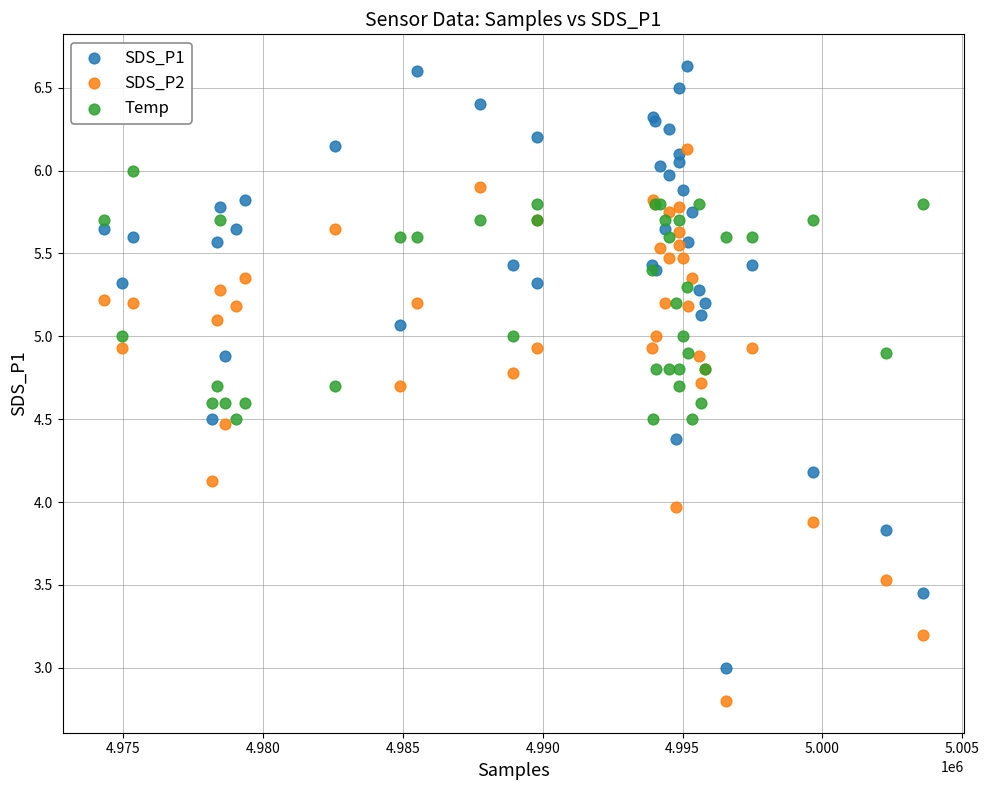

Which series has the widest spread of Y values?

SDS_P1